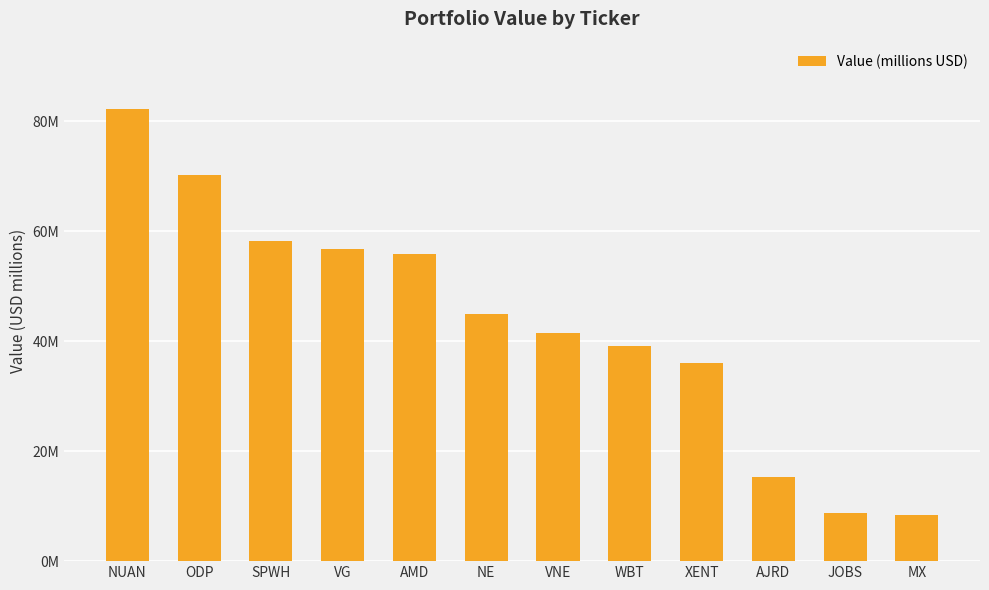

What position from the right is AJRD?

3